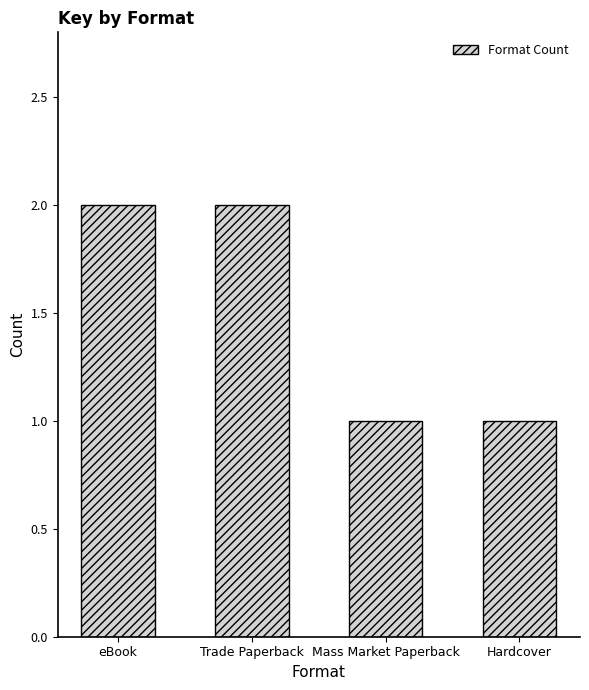

What is the average value?

2